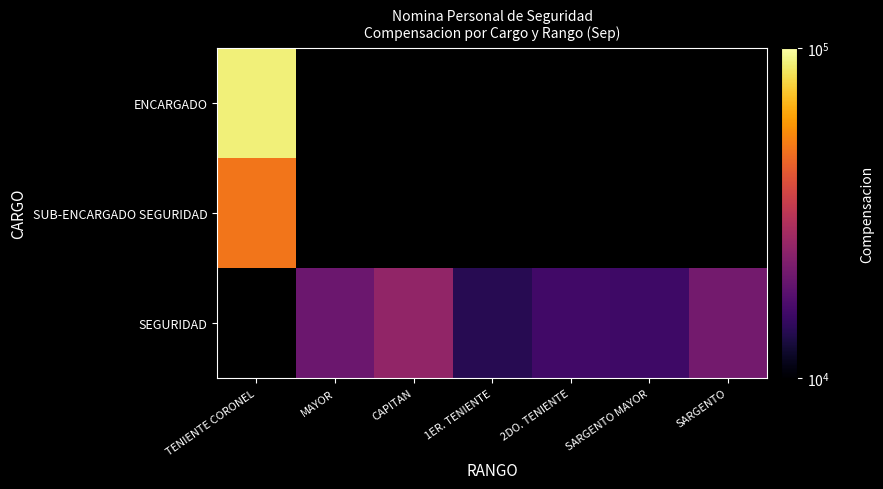

At SARGENTO, list the series in order from smallest to largest.

ENCARGADO, SUB-ENCARGADO SEGURIDAD, SEGURIDAD